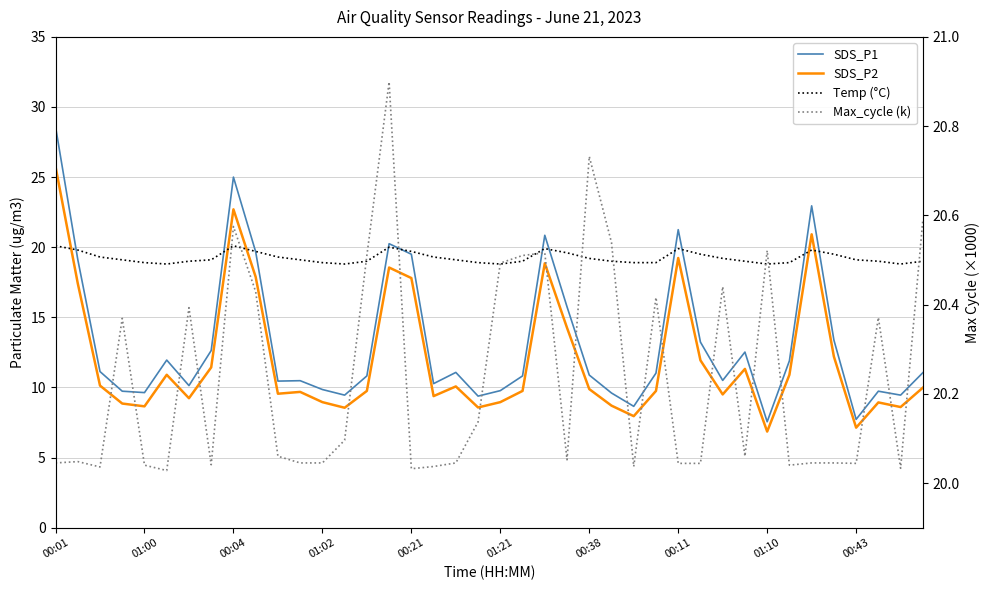

What is the label of the 34th point from the left?

33